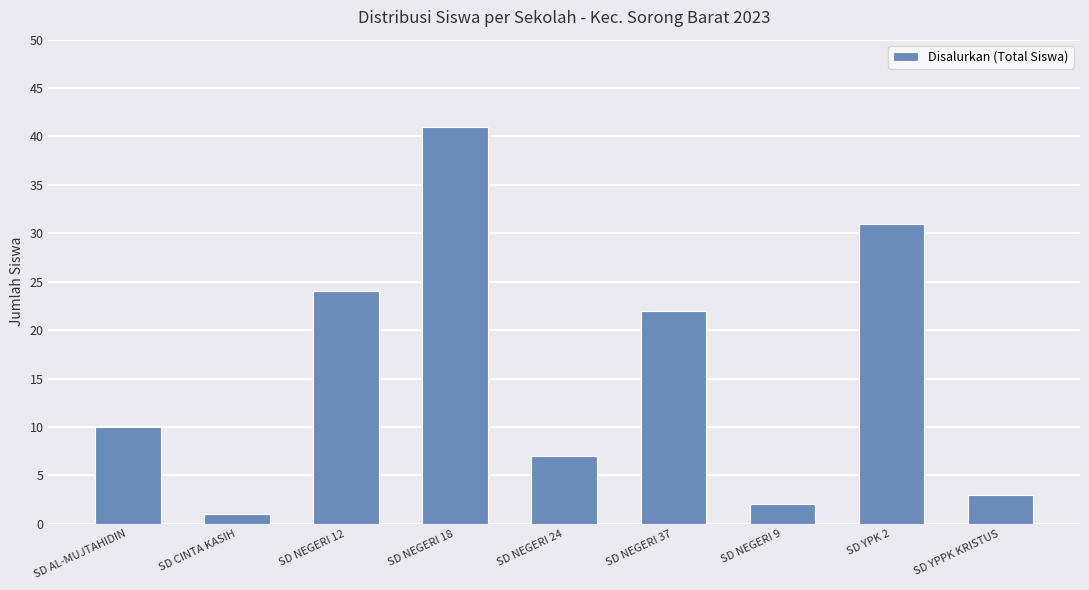

What is the change in value from SD NEGERI 18 to SD YPPK KRISTUS?

-38